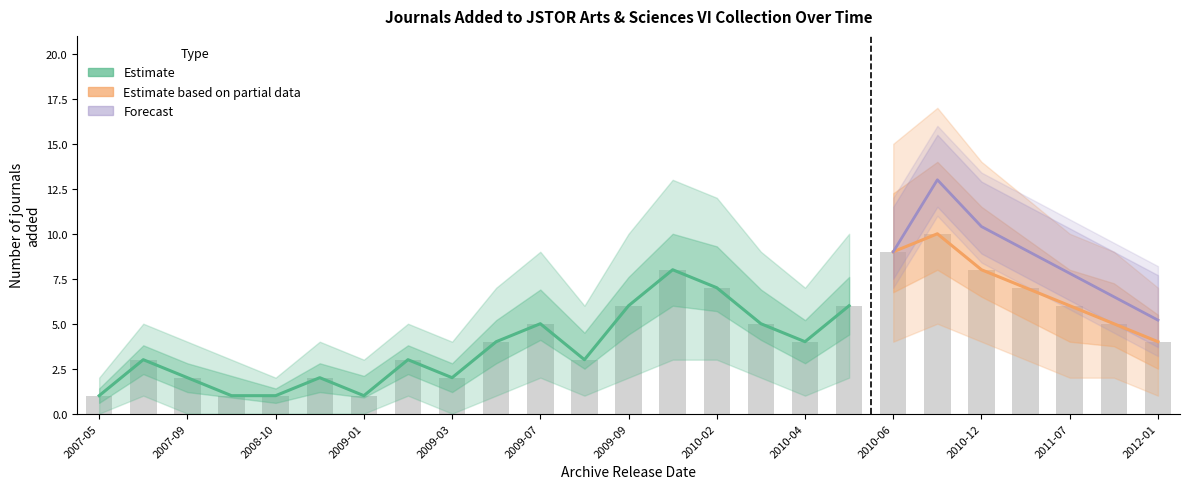

At which label is count_per_year closest to 5?

2009-07